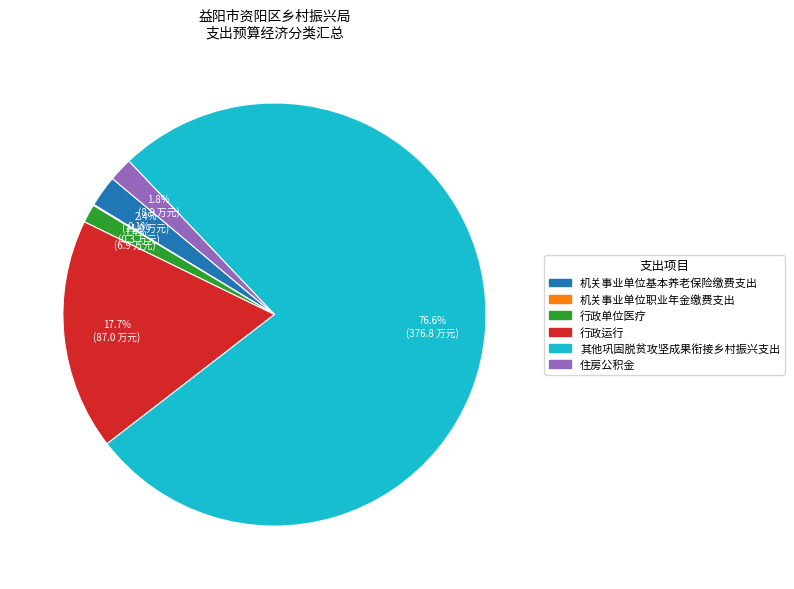

What percentage is the 住房公积金 slice, to the nearest percent?

2%